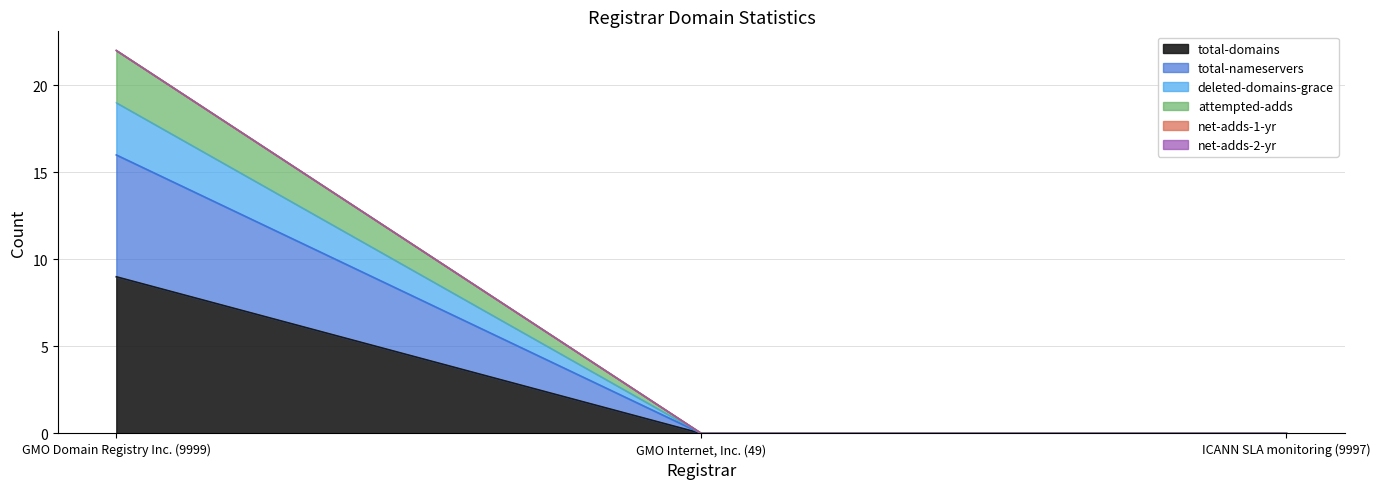

What is the label of the 2nd point from the left?

GMO Internet, Inc. (49)